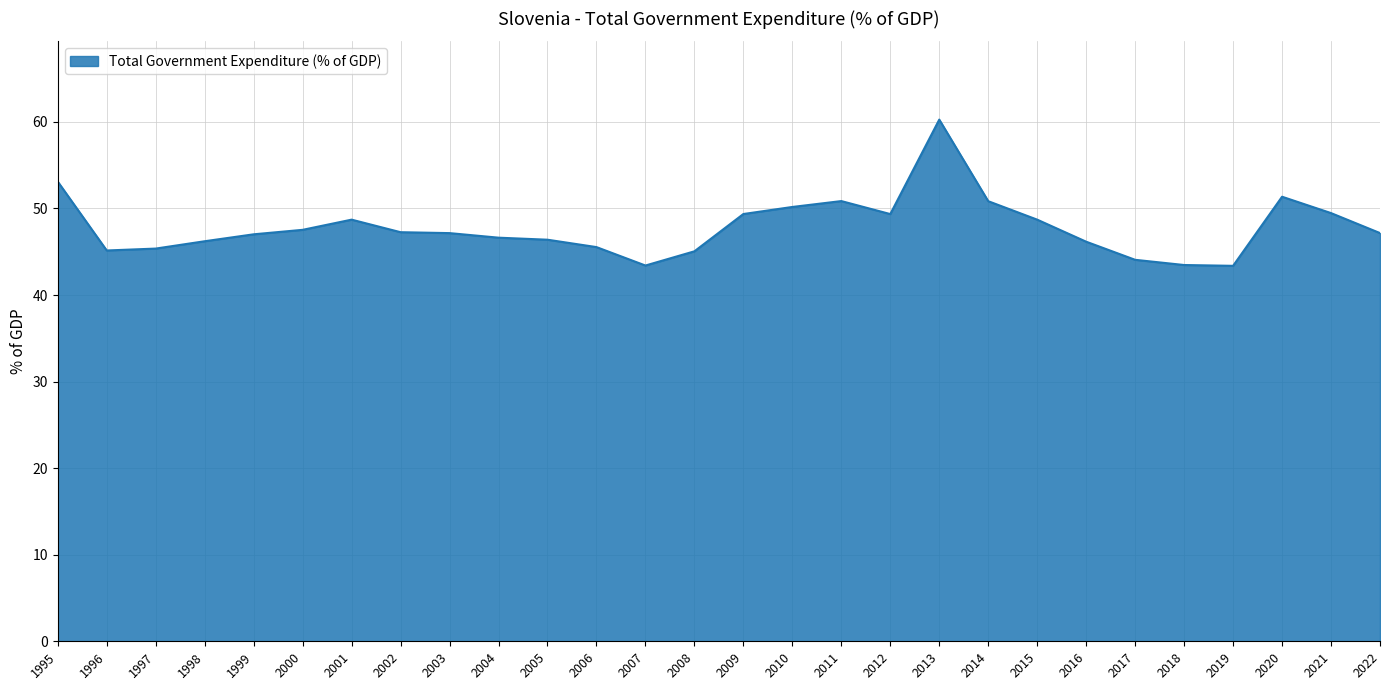

Does the chart have visible grid lines?

Yes